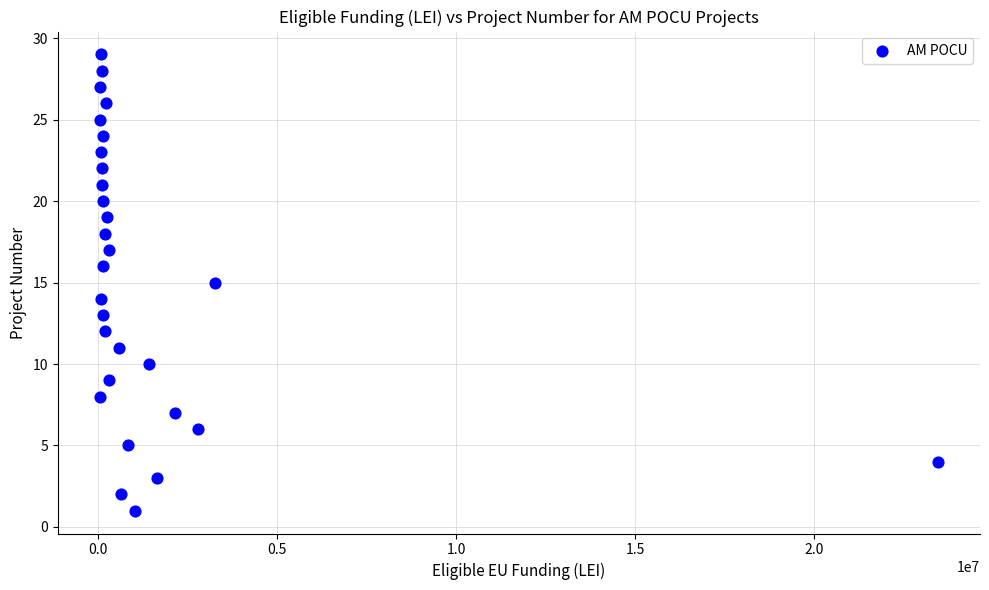

How many data points are displayed?

29